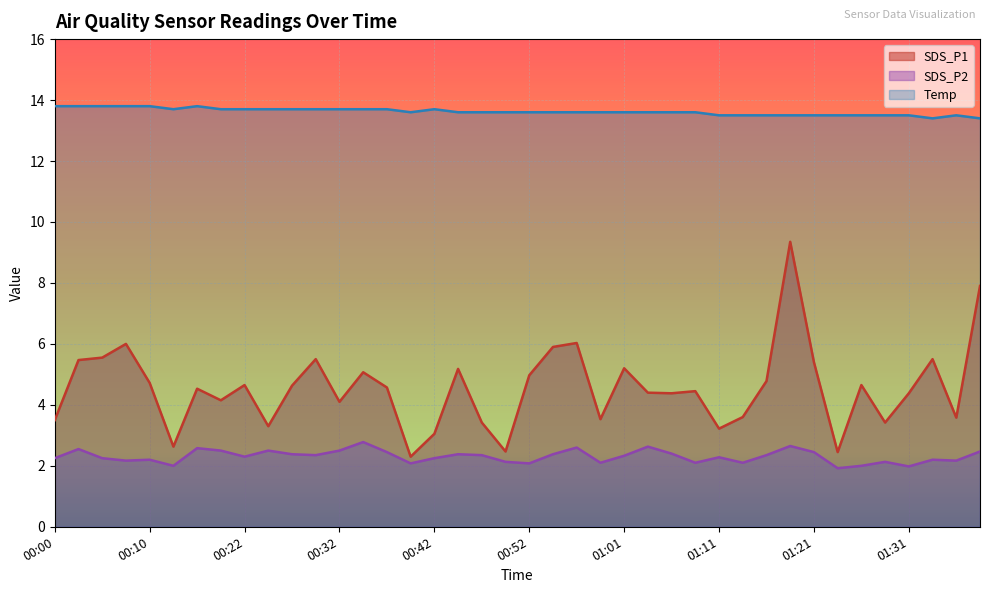

True or false: Temp and SDS_P1 cross at least once.

False